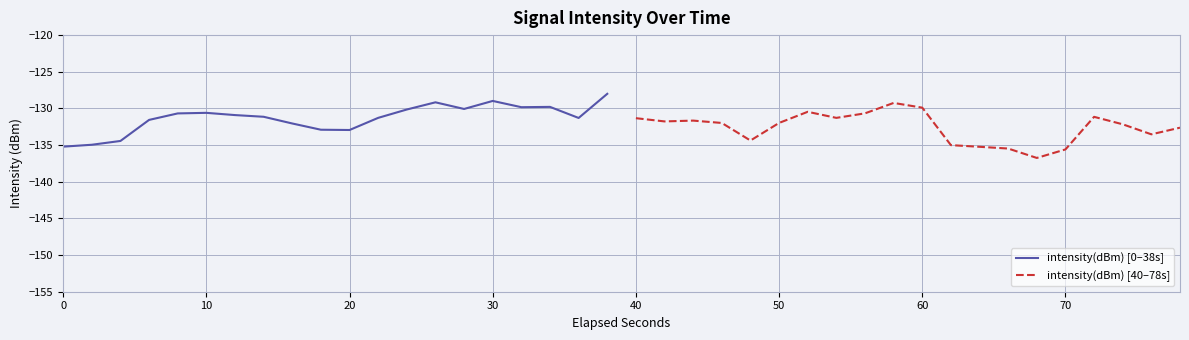

Is this an area chart (filled region under the line)?

No